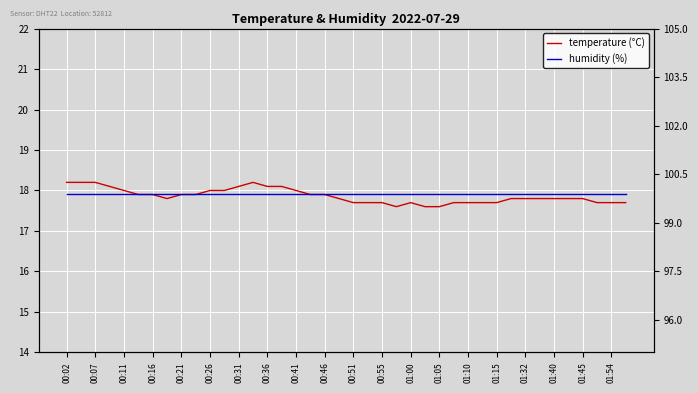

True or false: humidity (%) and temperature (°C) cross at least once.

False